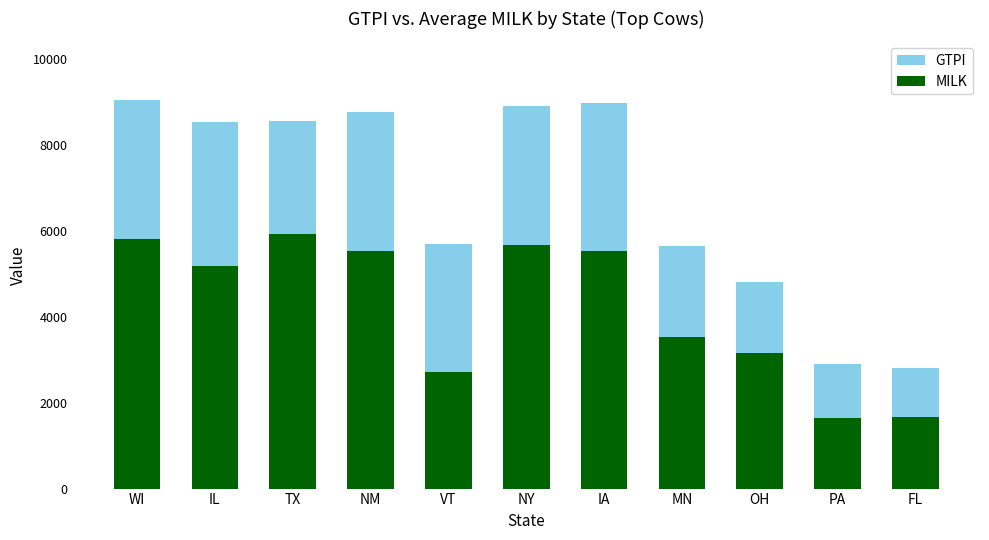

Is the value of GTPI at IL greater than the value of MILK at FL?

Yes